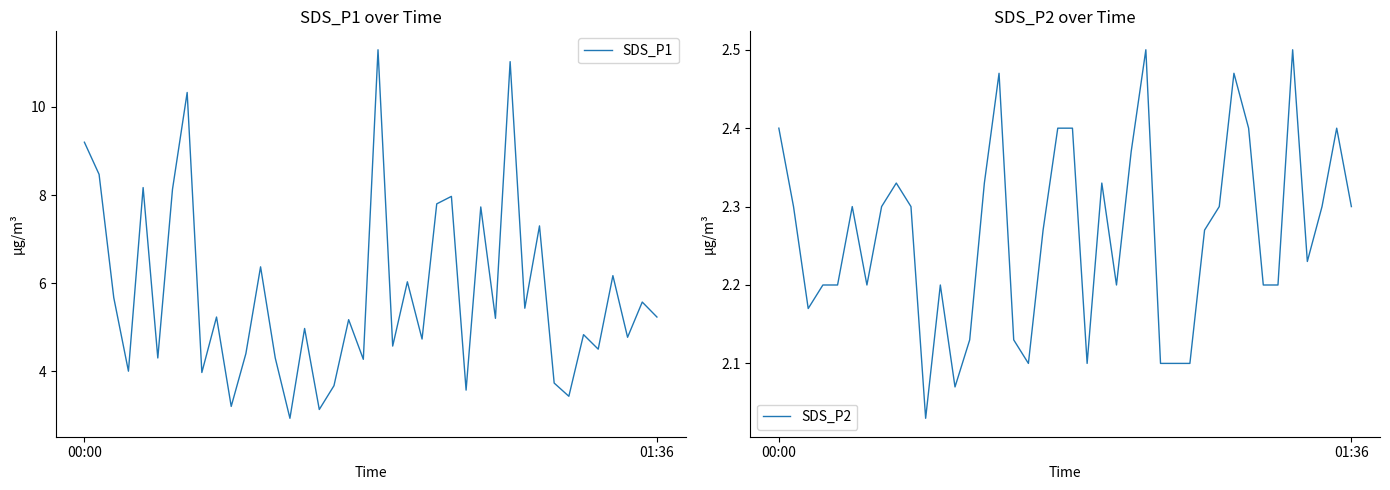

Is the value of SDS_P1 at 12 greater than the value of SDS_P2 at 12?

Yes